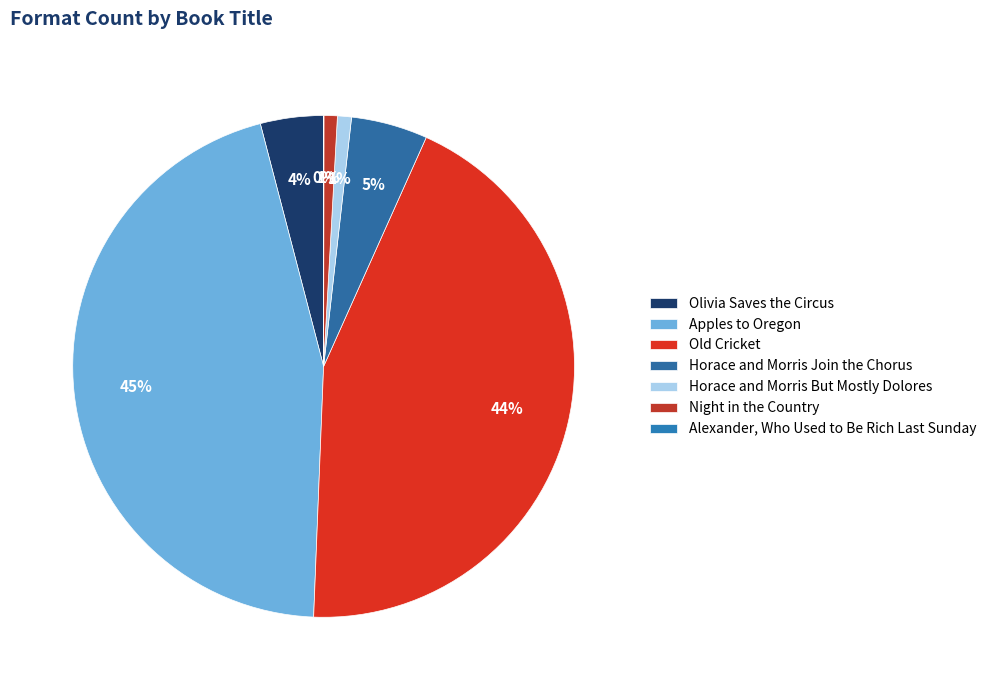

To the nearest percent, what is the average slice percentage?

14%